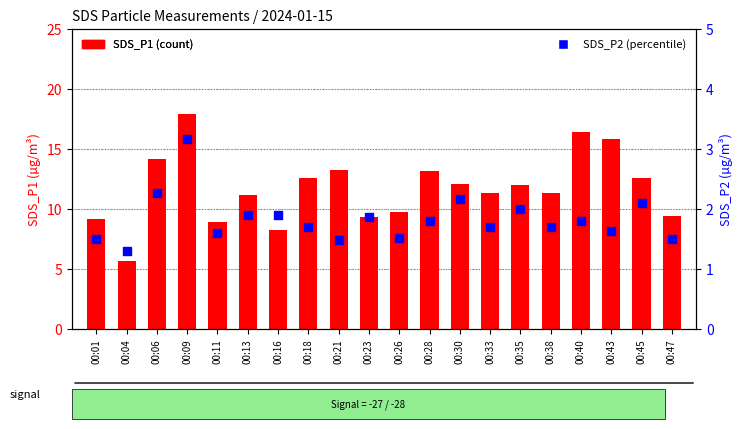

Is the value of SDS_P2 at 00:21 greater than the value of SDS_P1 at 00:16?

No